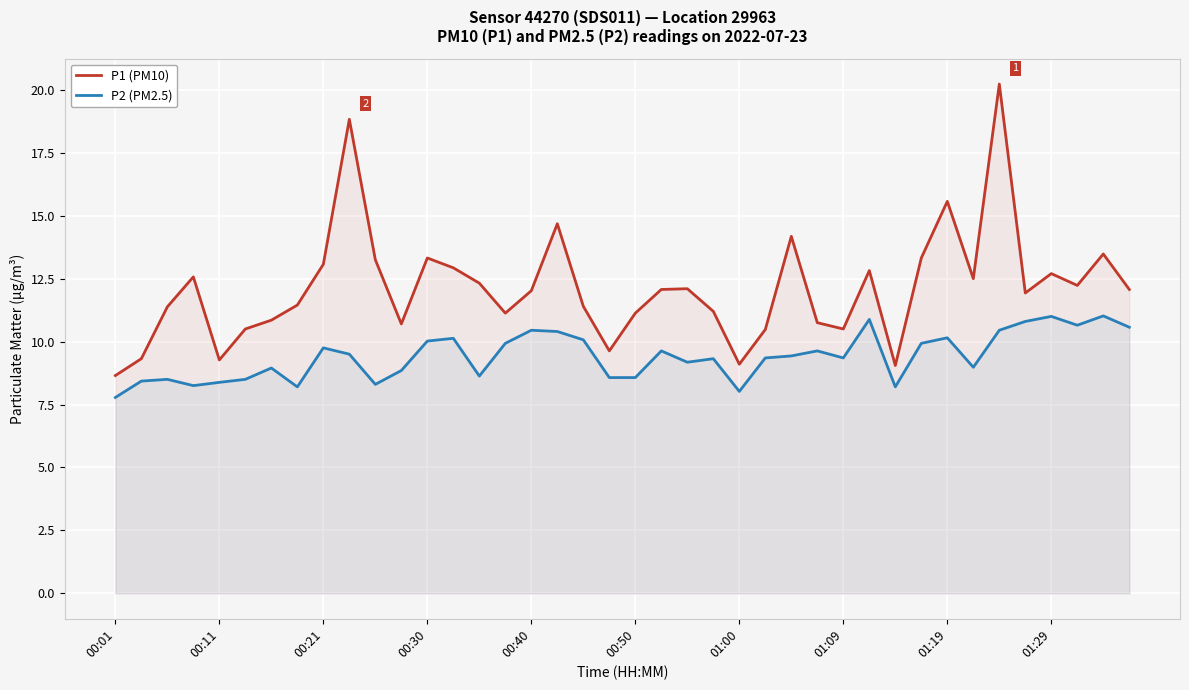

Which series has the largest total across all categories?

P1 (PM10)